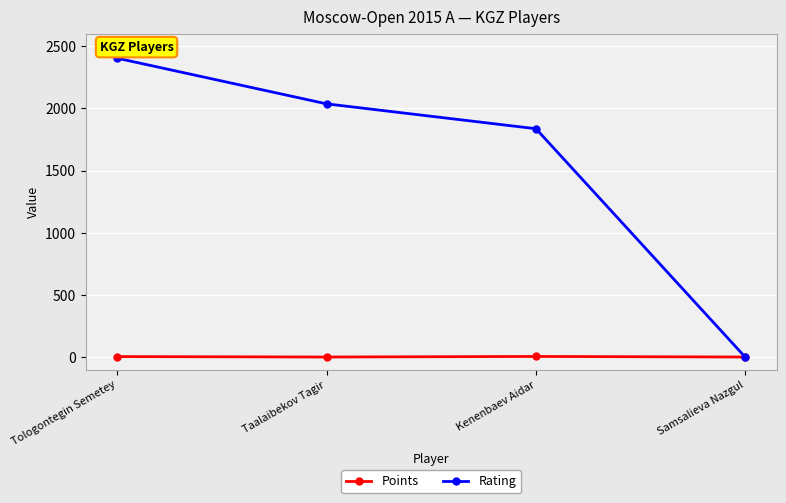

Does the chart have visible grid lines?

Yes